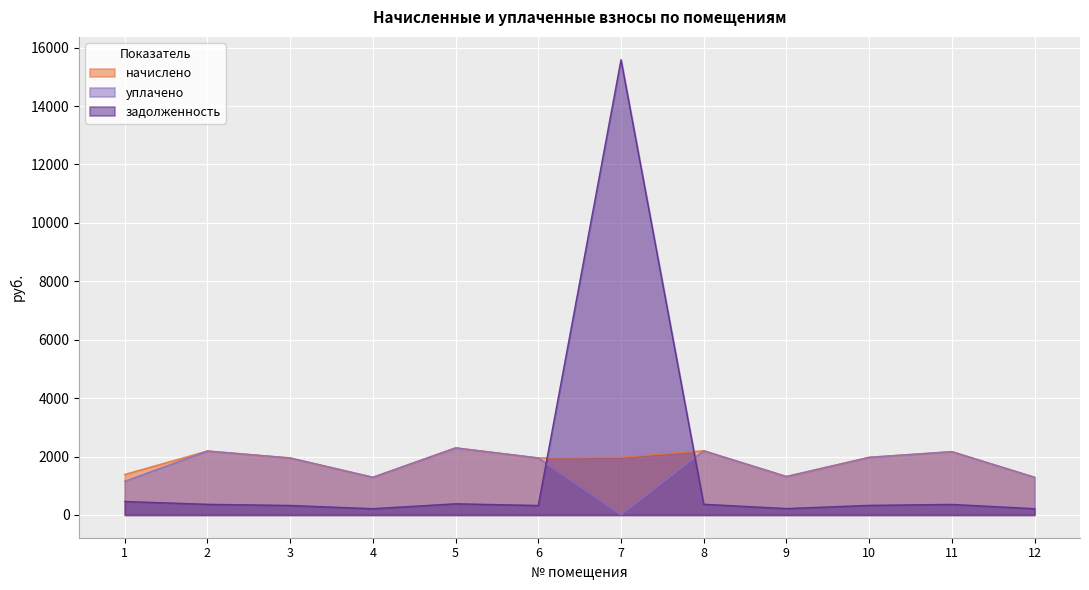

List the series in order of their overall mean, highest first.

начислено, уплачено, задолженность